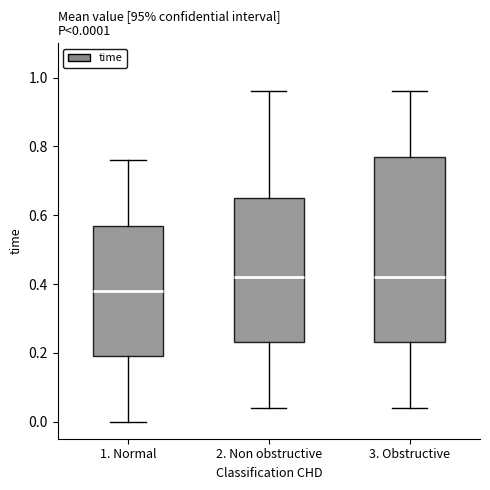

Which box is the tallest, from its lower edge to its upper edge?

3. Obstructive